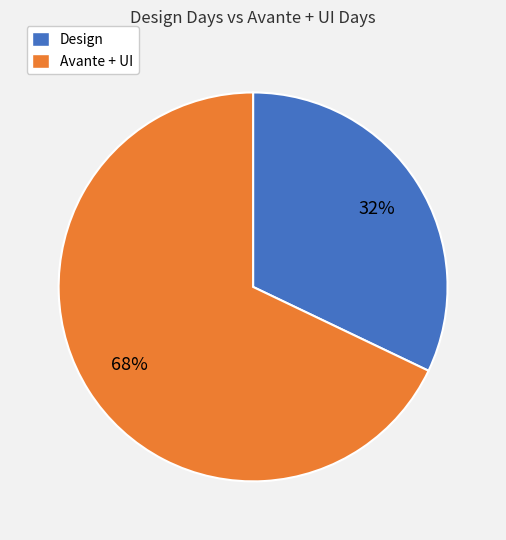

Count the number of slices in the pie.

2